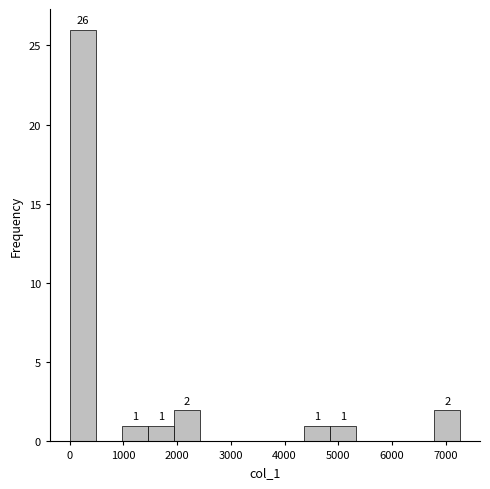

Over which range of the x-axis is the bar tallest?

0 to 500